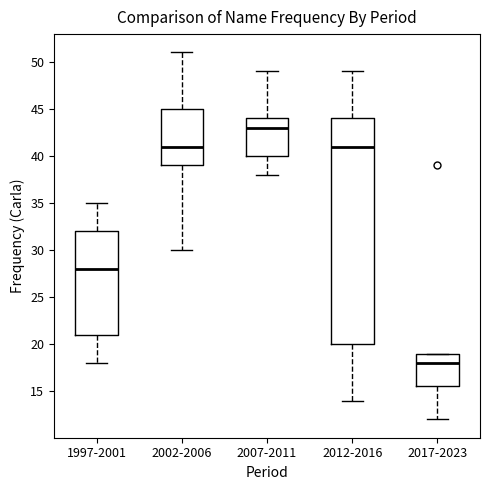

Where does the median line of the box for 2017-2023 sit on the y-axis? The values are not printed on the chart, so give them approximately, as read against the axis.

18.0